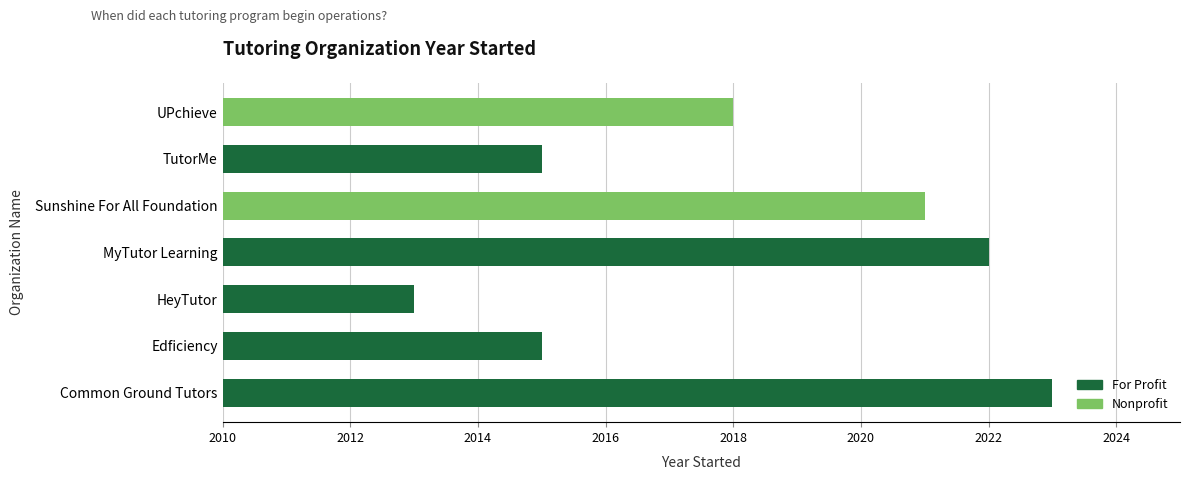

At which label does the data first exceed 2018?

Common Ground Tutors